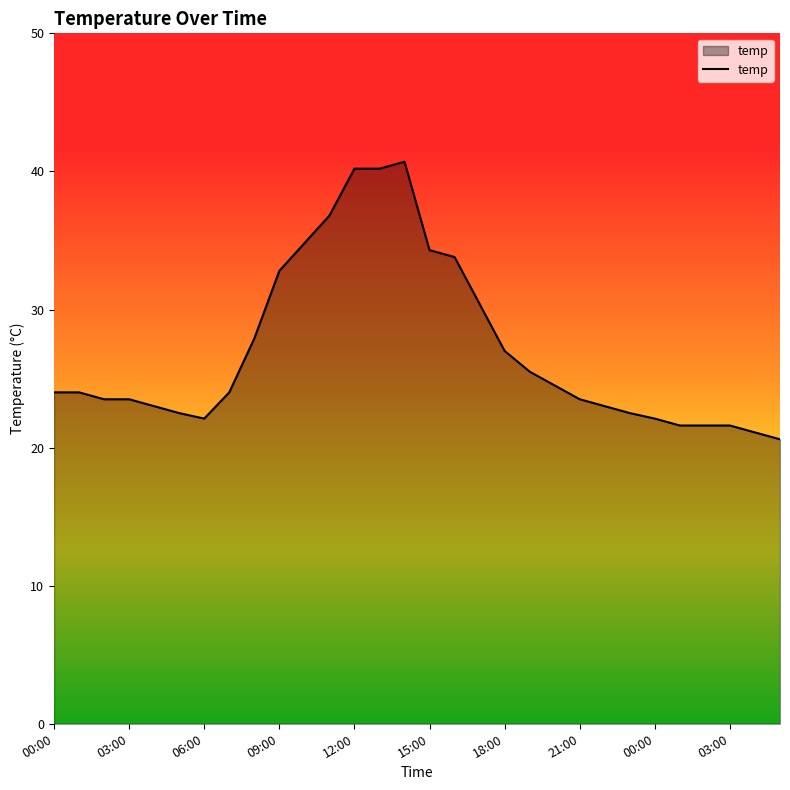

What is the difference between the maximum and minimum values?

20.1